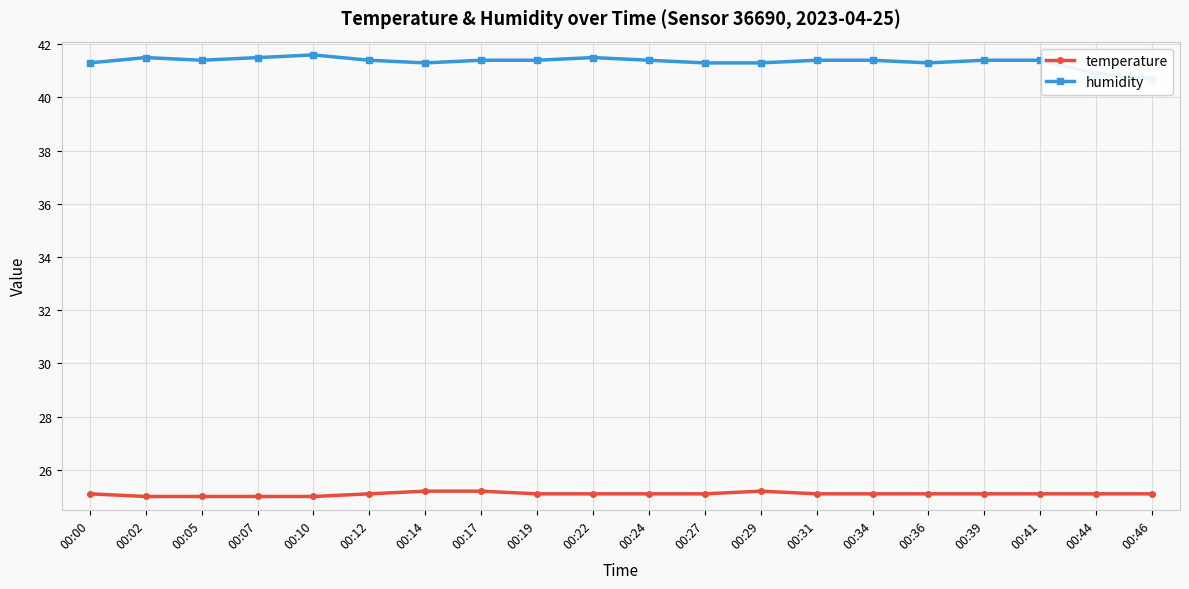

What is the value of the humidity point at the 20th from the left?

40.7